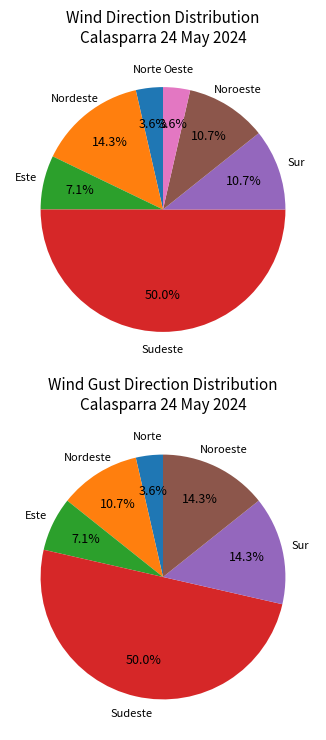

To the nearest percent, what portion does Noroeste represent?

11%